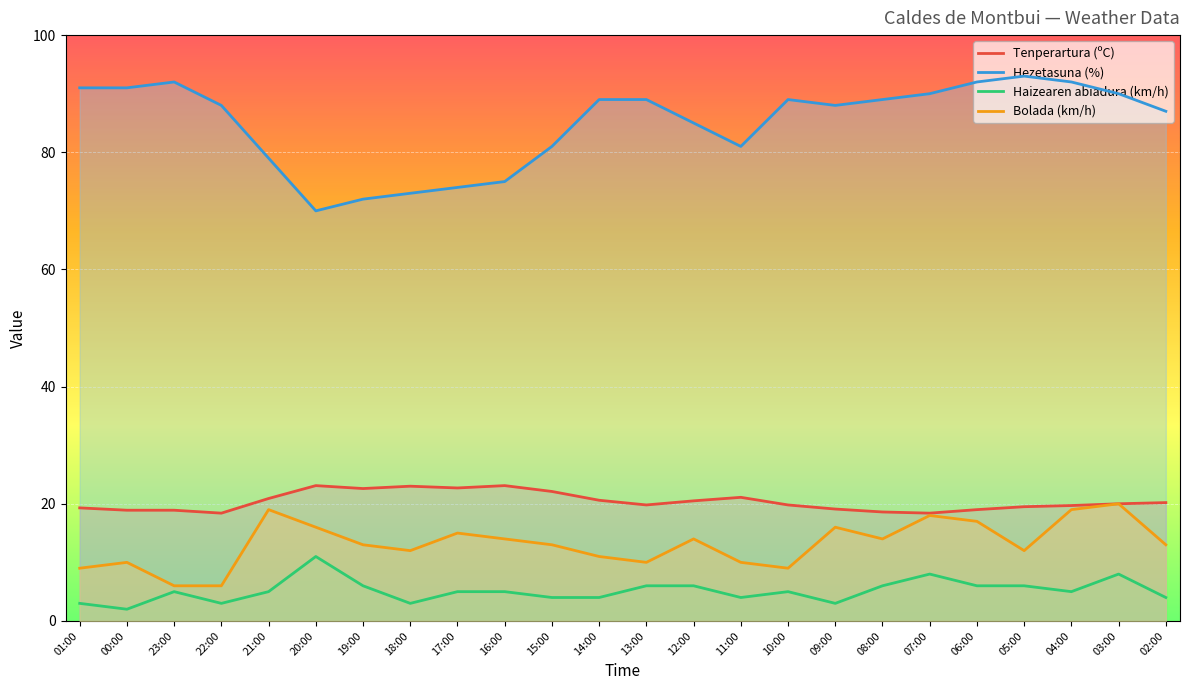

Rank the categories by Bolada (km/h) value from lowest to highest.

23:00, 22:00, 01:00, 10:00, 00:00, 13:00, 11:00, 14:00, 18:00, 05:00, 19:00, 15:00, 02:00, 16:00, 12:00, 08:00, 17:00, 20:00, 09:00, 06:00, 07:00, 21:00, 04:00, 03:00